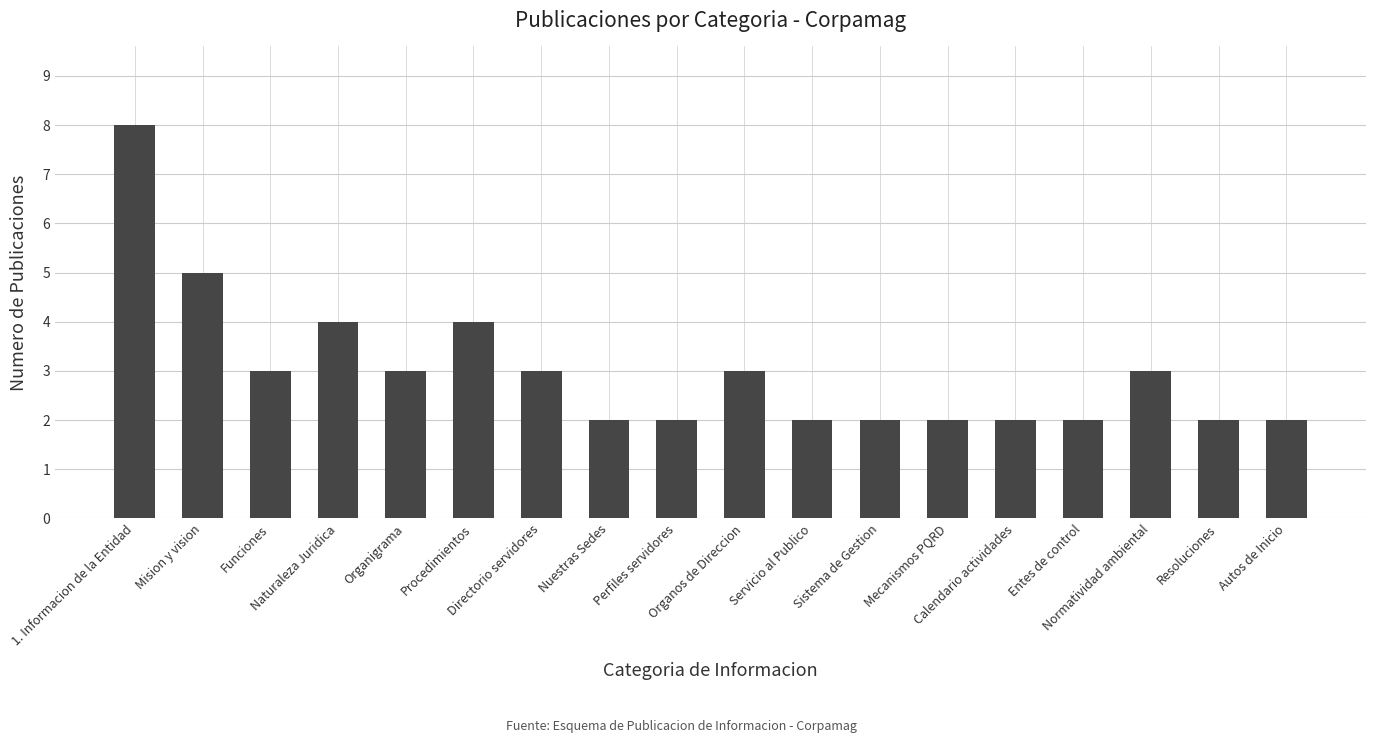

Which has a higher value, Autos de Inicio or 1. Informacion de la Entidad?

1. Informacion de la Entidad